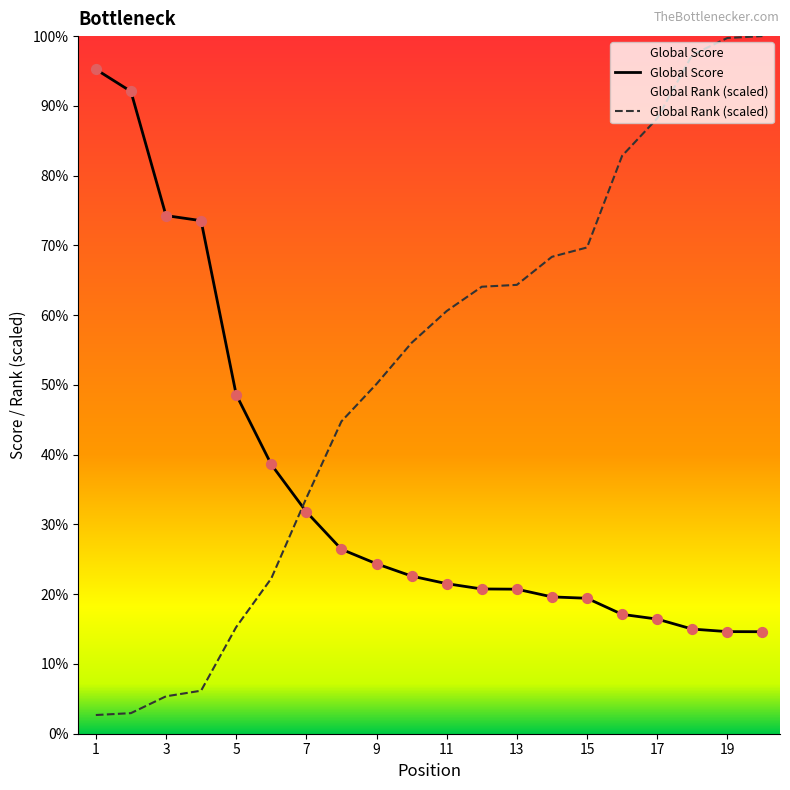

At which category is the sum across all series the highest?

20